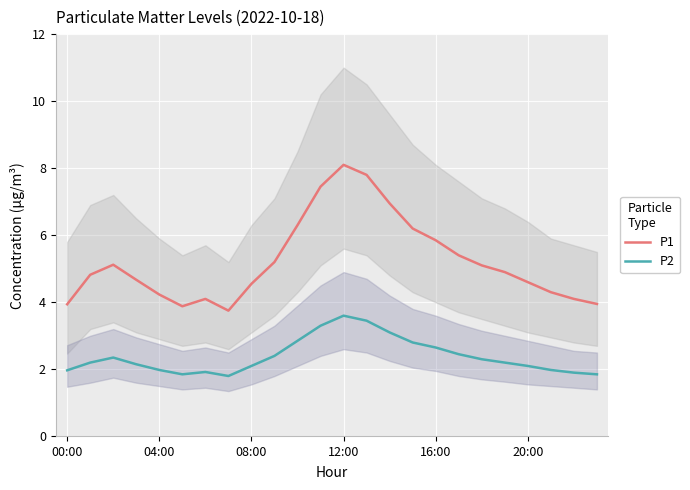

The value of P2 at 08:00 is 2.1. True or false?

True